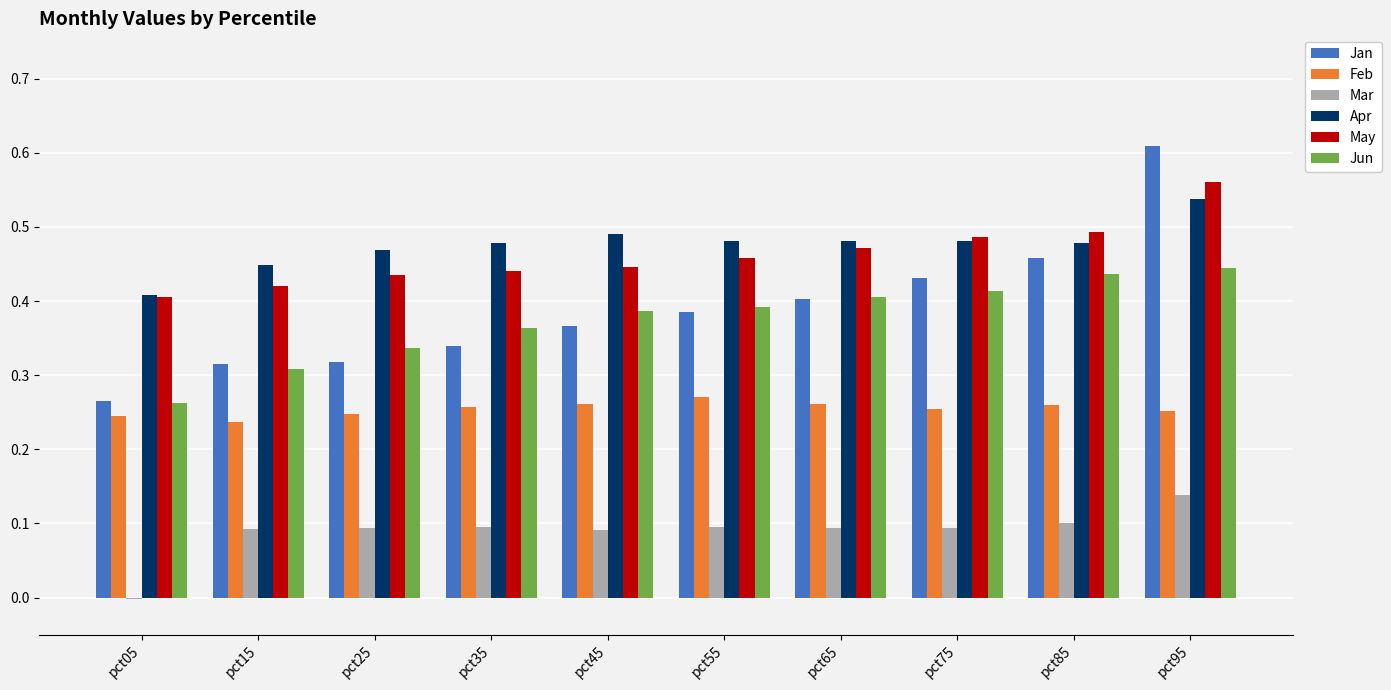

What is the sum of all Mar values?

0.9